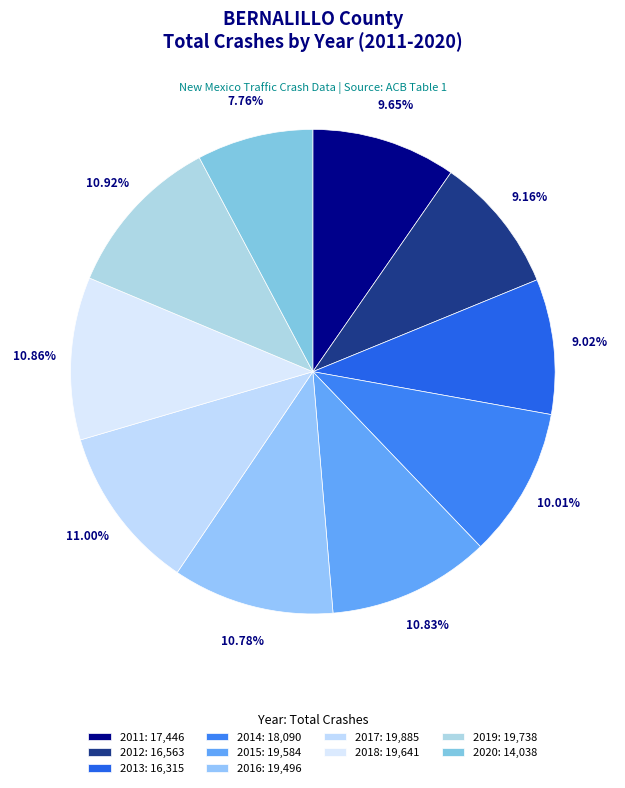

Rank the categories by value from lowest to highest.

2020, 2013, 2012, 2011, 2014, 2016, 2015, 2018, 2019, 2017